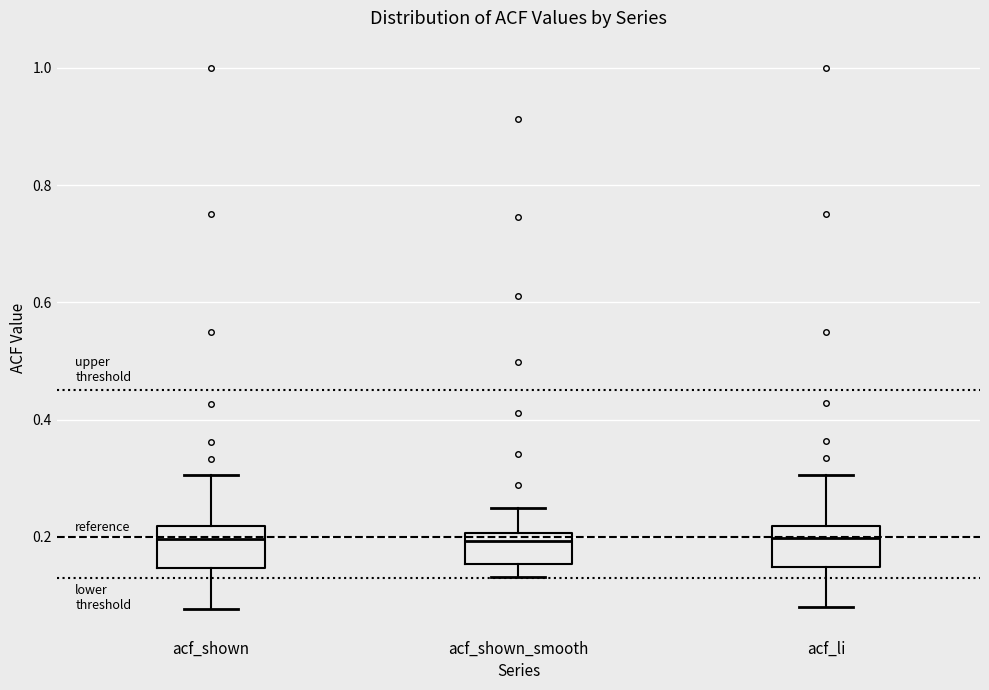

Reading left to right, read every box against the y-axis: the position of its median line, the range the box covers, and the ends of its whiskers. The values are not printed on the chart, so give them approximately, as read against the axis.

acf_shown: median 0.20, box 0.14 to 0.22, whiskers 0.08 to 0.30
acf_shown_smooth: median 0.20 (just below the box's upper edge), box 0.16 to 0.20, whiskers 0.14 to 0.26
acf_li: median 0.20, box 0.14 to 0.22, whiskers 0.08 to 0.30